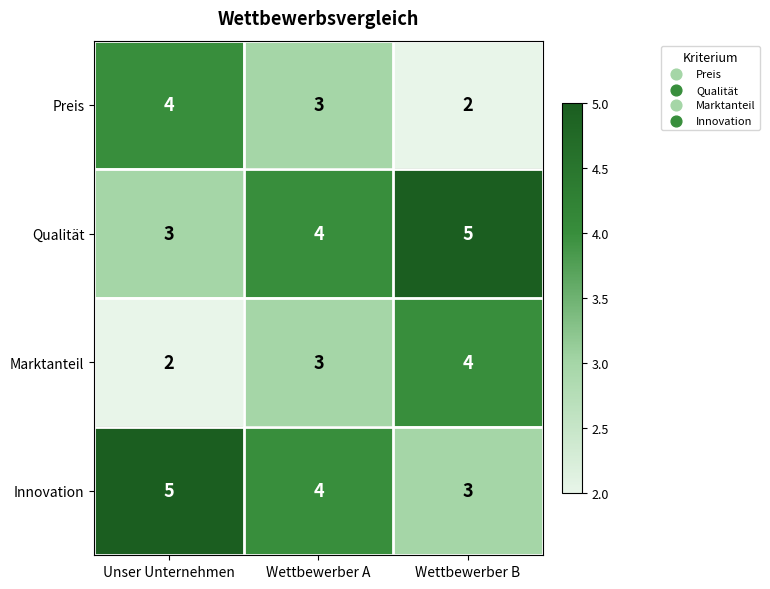

What is the approximate value of Innovation at Wettbewerber A?

4